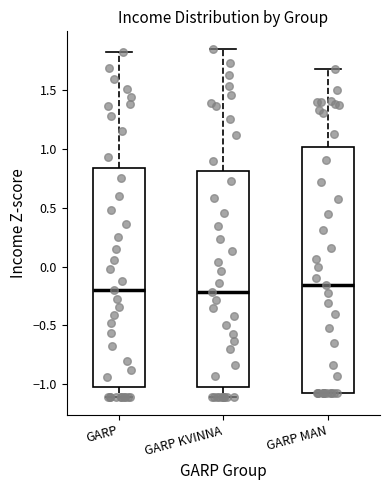

Where is the upper edge of the box for GARP MAN on the y-axis? The values are not printed on the chart, so give them approximately, as read against the axis.

1.00